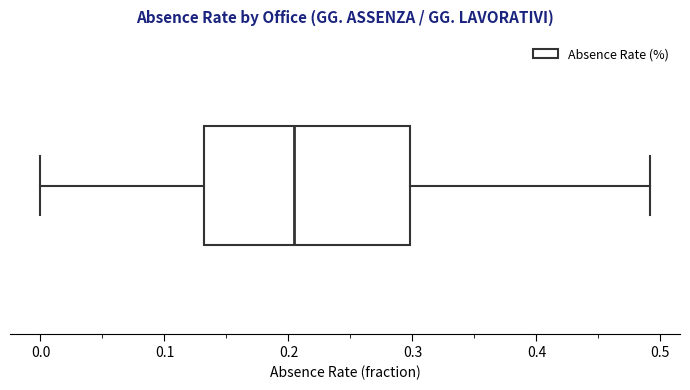

Transcribe this box plot: give where the median line is, the range the box spans, and where the two whiskers end, as read against the x-axis. The values are not printed on the chart, so give them approximately, as read against the axis.

median 0.20, box 0.13 to 0.30, whiskers 0.00 to 0.49